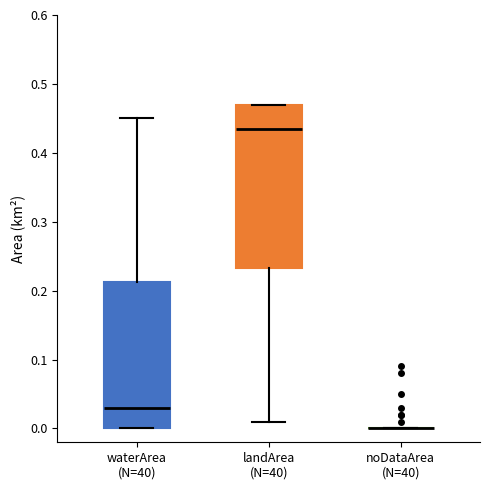

Reading left to right, transcribe this box plot: for each box, give where its median line is, the range the box spans, and where its two whiskers end, as read against the y-axis. The values are not printed on the chart, so give them approximately, as read against the axis.

waterArea (N=40): median 0.03, box 0.00 to 0.21, whiskers 0.00 to 0.45
landArea (N=40): median 0.44, box 0.23 to 0.47, whiskers 0.01 to 0.47
noDataArea (N=40): box collapsed to a line at 0.00, whiskers 0.00 to 0.00